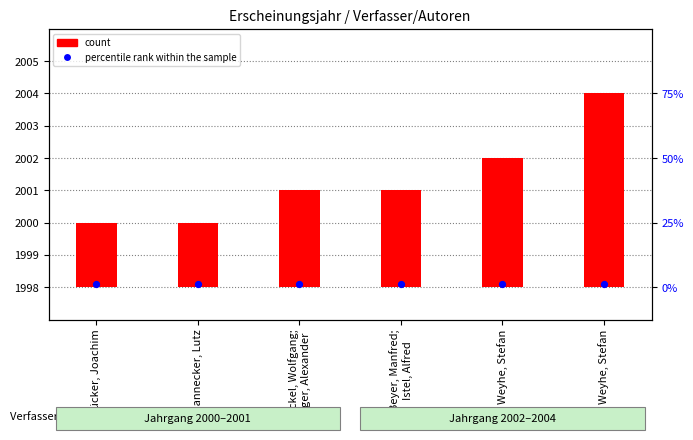

Which series reaches the minimum Y coordinate?

count